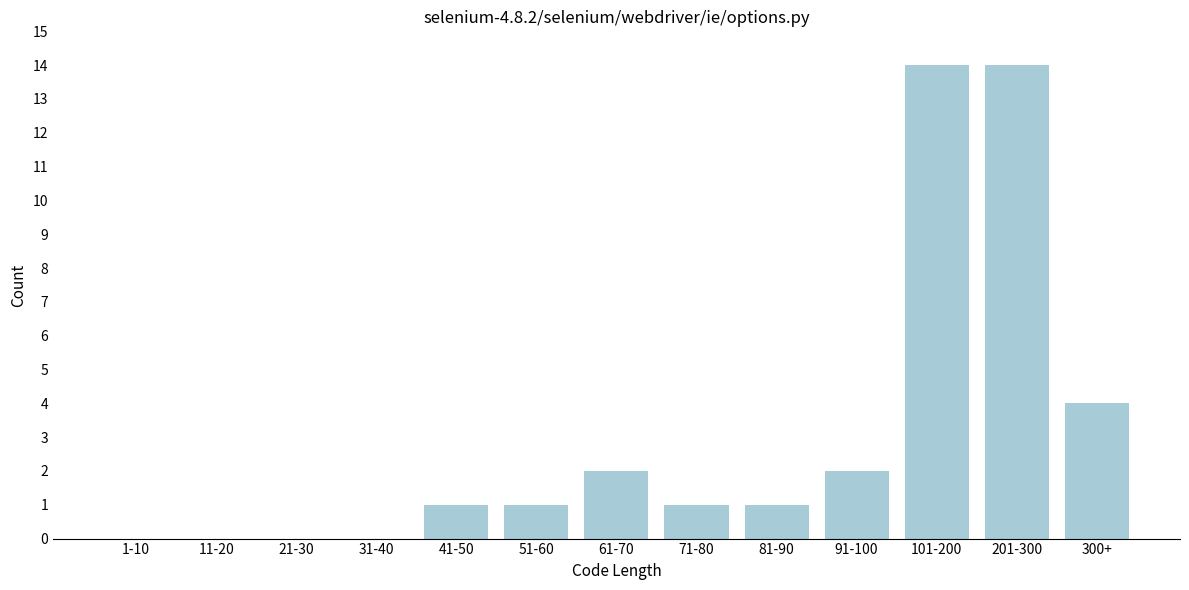

Reading left to right, transcribe all the data shown in this chart.

1-10=0	11-20=0	21-30=0	31-40=0	41-50=1	51-60=1	61-70=2	71-80=1	81-90=1	91-100=2	101-200=14	201-300=14	300+=4